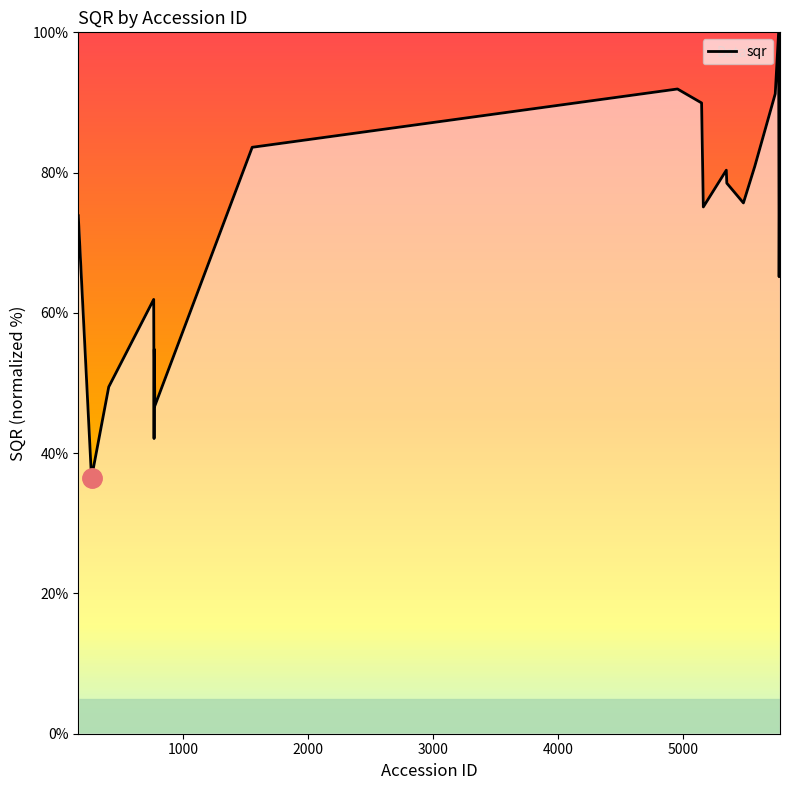

Reading left to right, transcribe all the data shown in this chart.

73.9	36.5	49.4	61.9	50.8	42.1	54.8	46.7	83.6	91.9	89.9	75.1	80.3	78.5	75.7	80.9	91.2	100.0	65.2	95.2